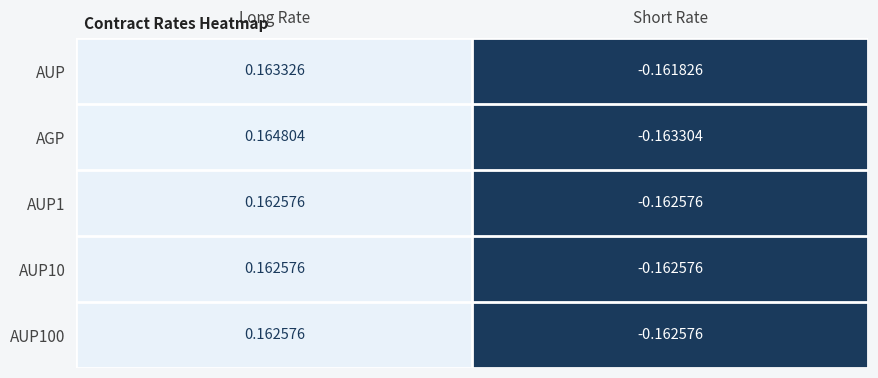

List the labels in order of AGP value, largest first.

Long Rate, Short Rate